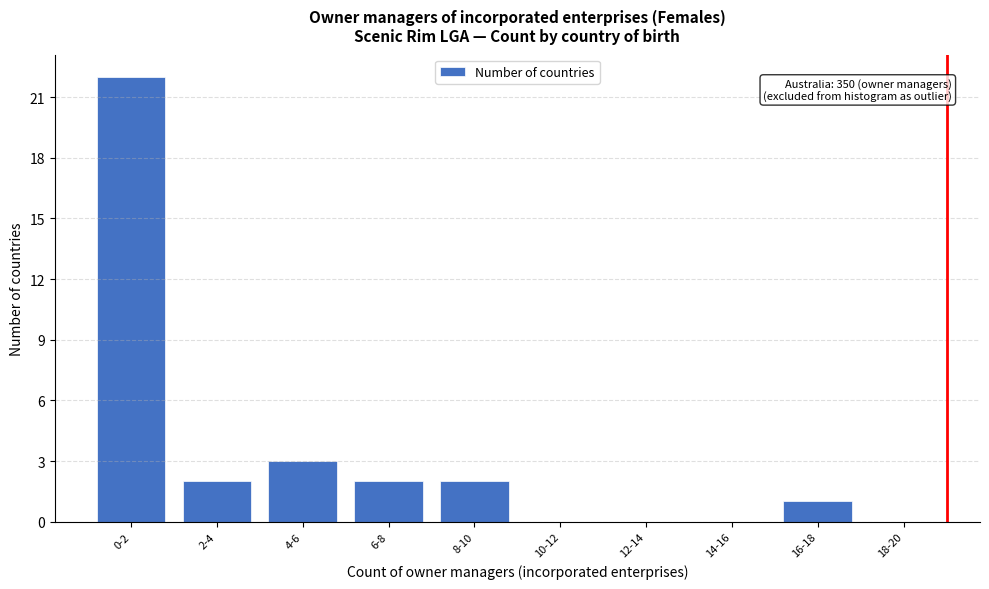

Reading right to left, extract all data points from this chart.

18-20=0	16-18=1	14-16=0	12-14=0	10-12=0	8-10=2	6-8=2	4-6=3	2-4=2	0-2=22